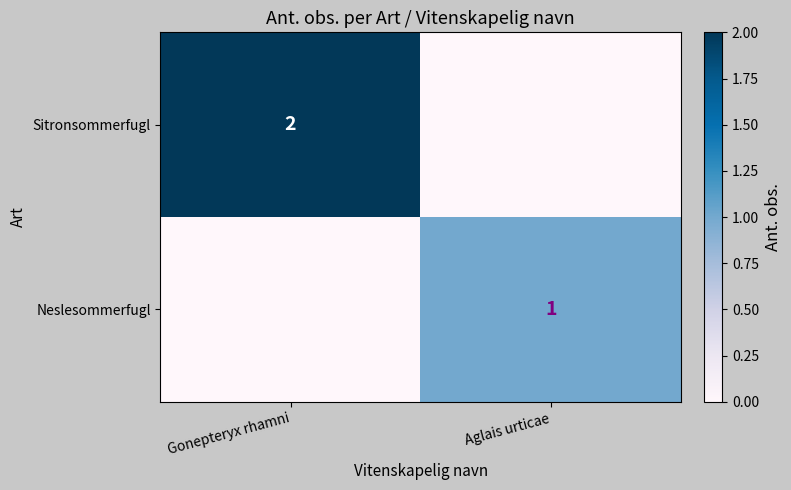

True or false: Sitronsommerfugl has a value of 2 at Gonepteryx rhamni.

True